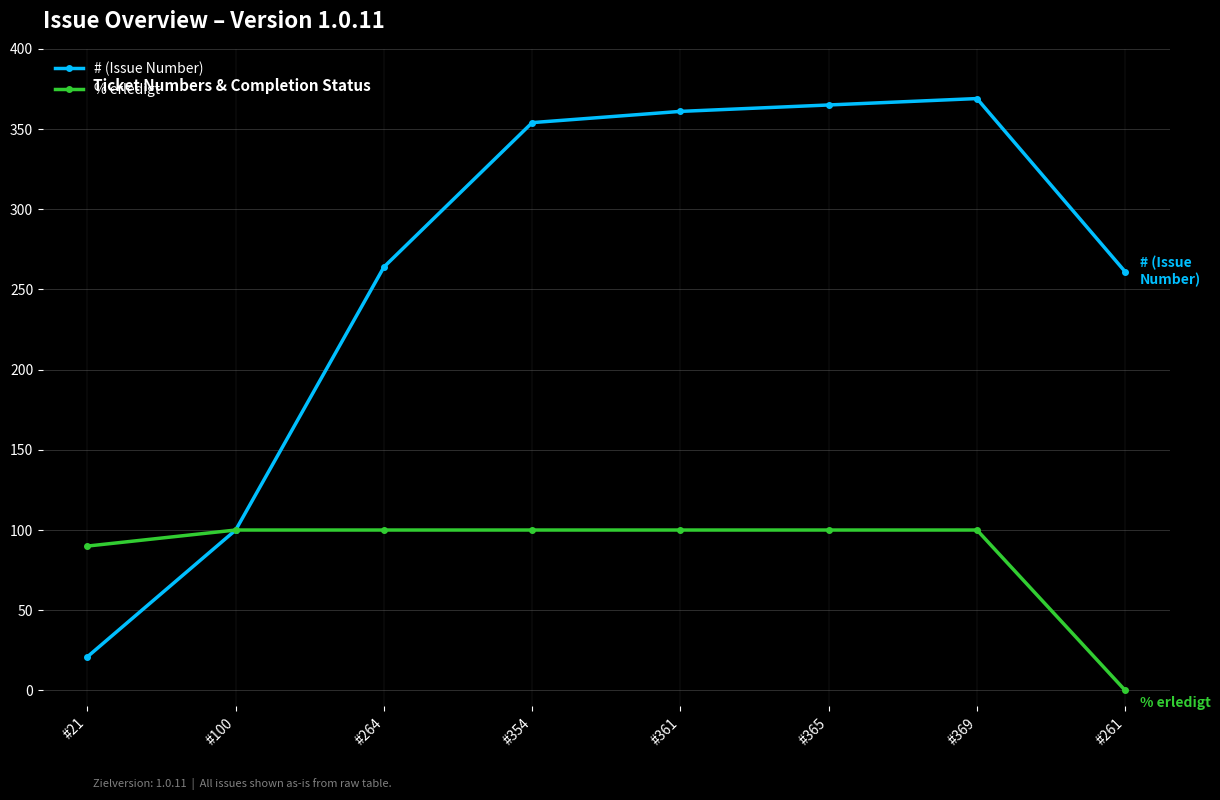

Reading left to right, extract all data points from this chart.

# (Issue Number): #21=21	#100=100	#264=264	#354=354	#361=361	#365=365	#369=369	#261=261
% erledigt: #21=90	#100=100	#264=100	#354=100	#361=100	#365=100	#369=100	#261=0